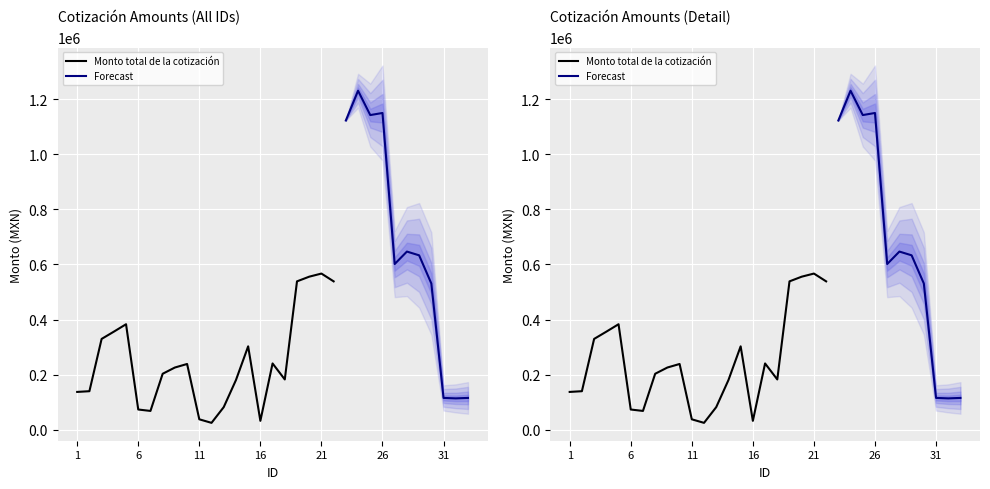

At which category does the data reach its first local valley?

7